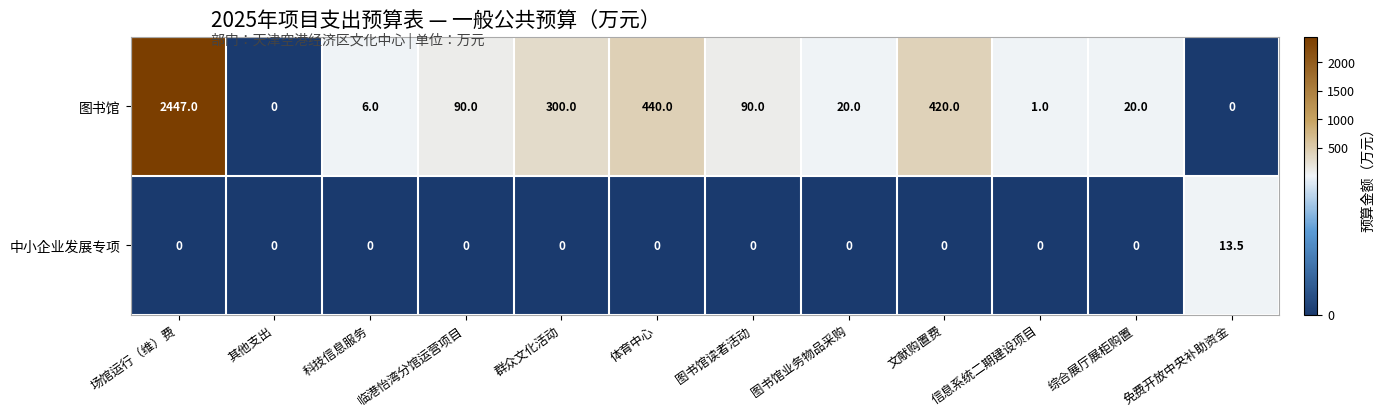

List the series in order of their peak value, highest first.

图书馆, 中小企业发展专项